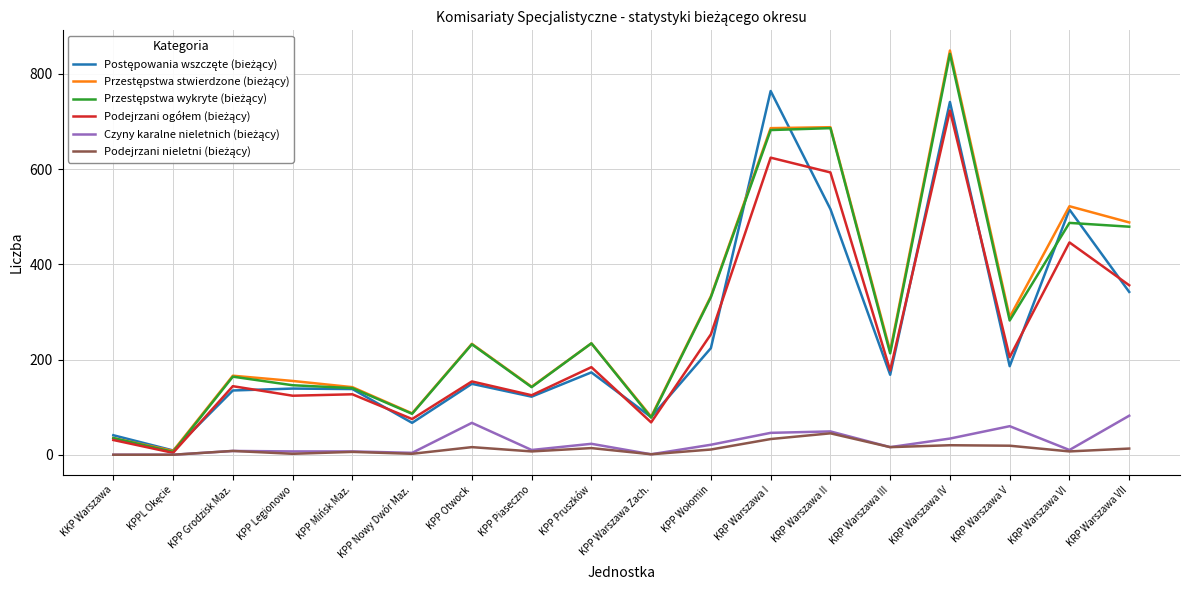

How many lines are shown in the chart?

6